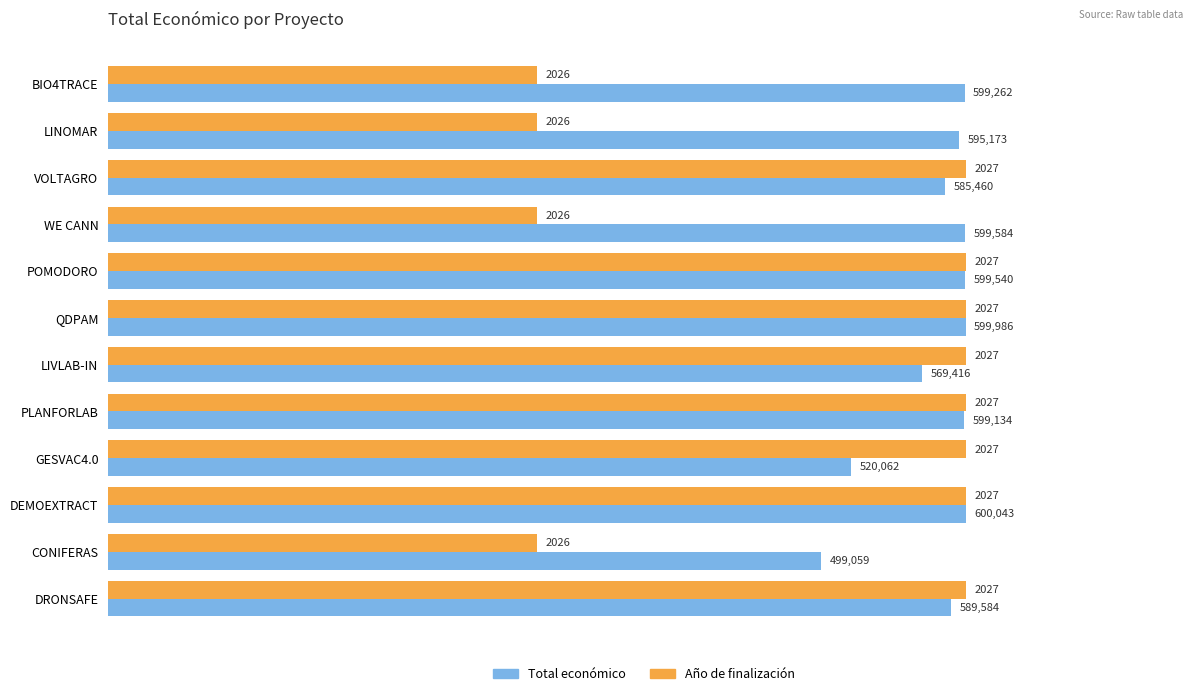

What are all the series names shown in the legend?

Total económico, Año de finalización